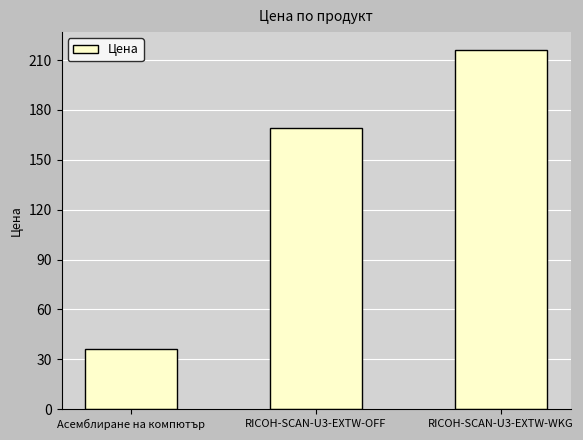

What is the change in value from Асемблиране на компютър to RICOH-SCAN-U3-EXTW-WKG?

+180.0